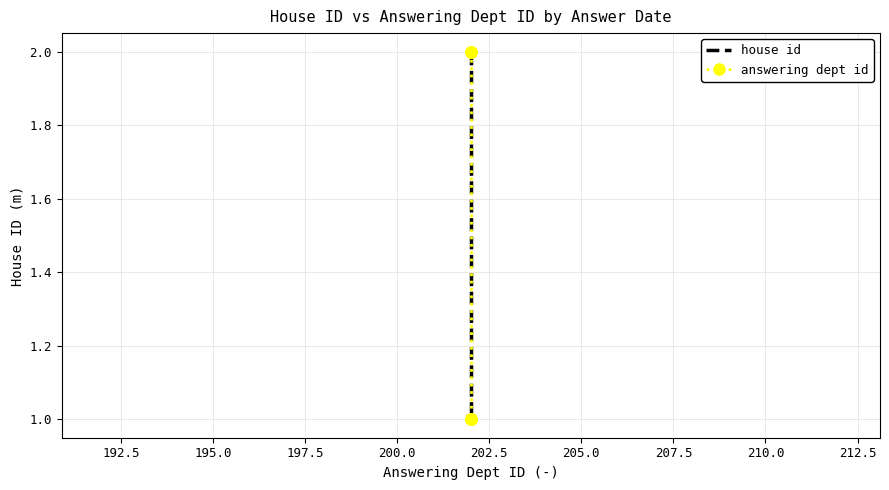

True or false: house id and answering dept id cross at least once.

False